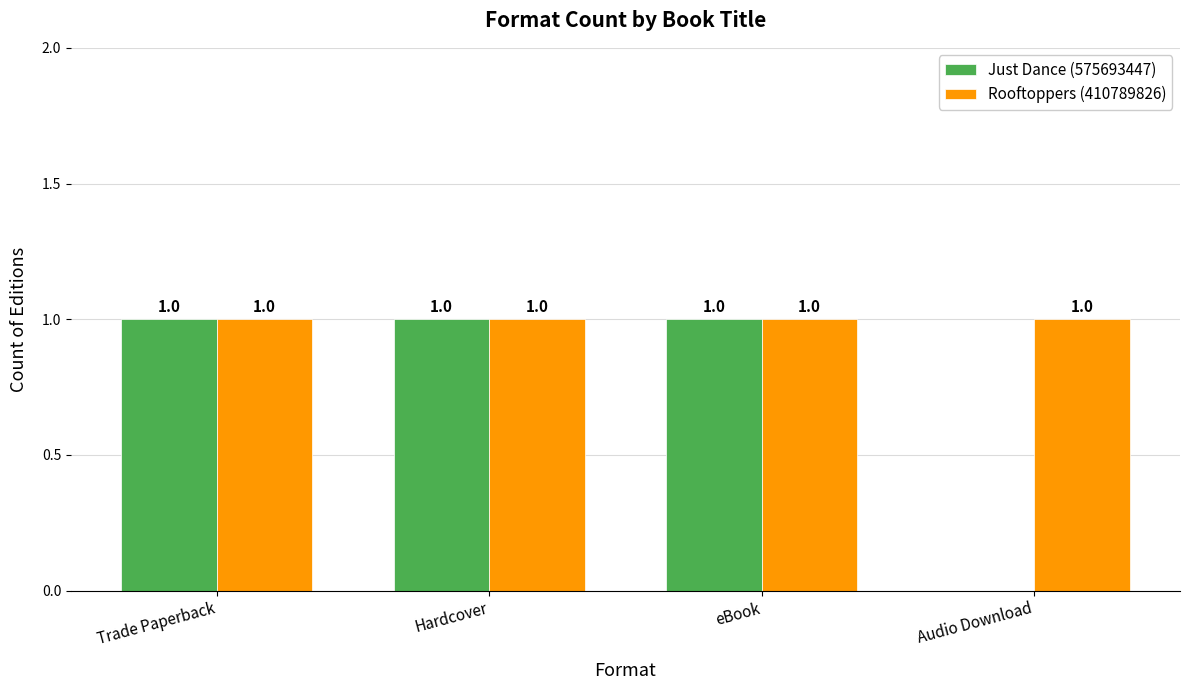

Which series has the largest total across all categories?

Rooftoppers (410789826)